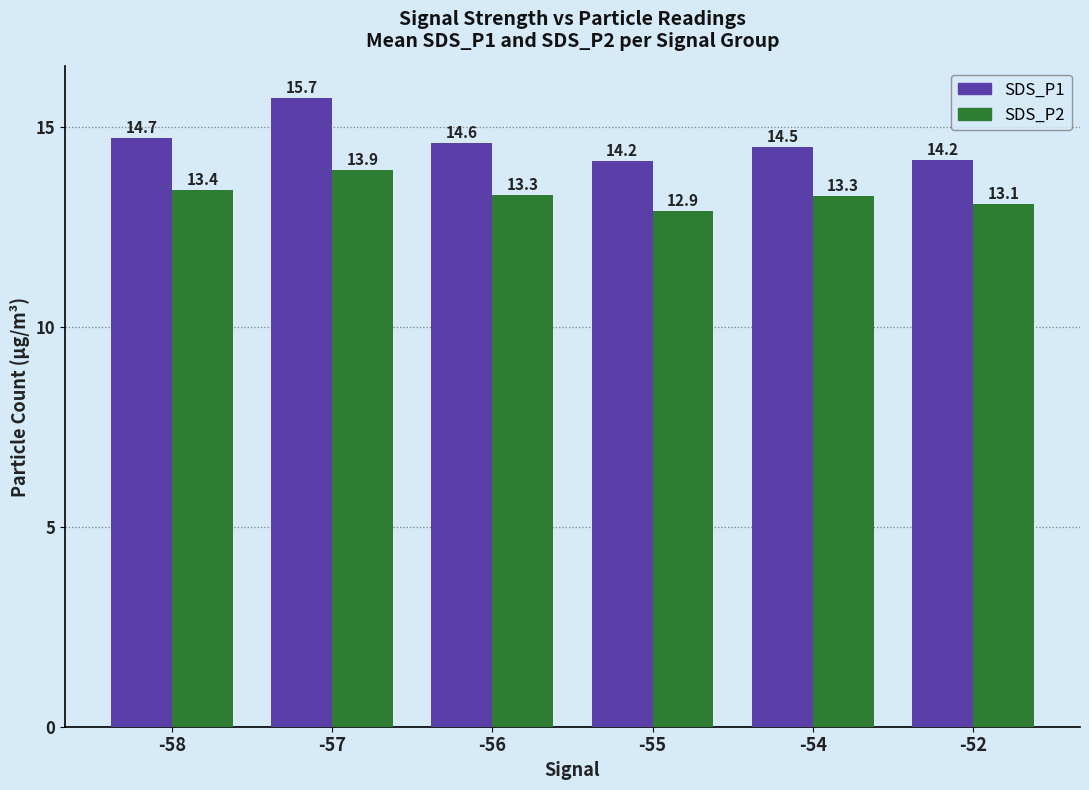

What is the difference between the SDS_P1 values at -54 and -55?

0.3